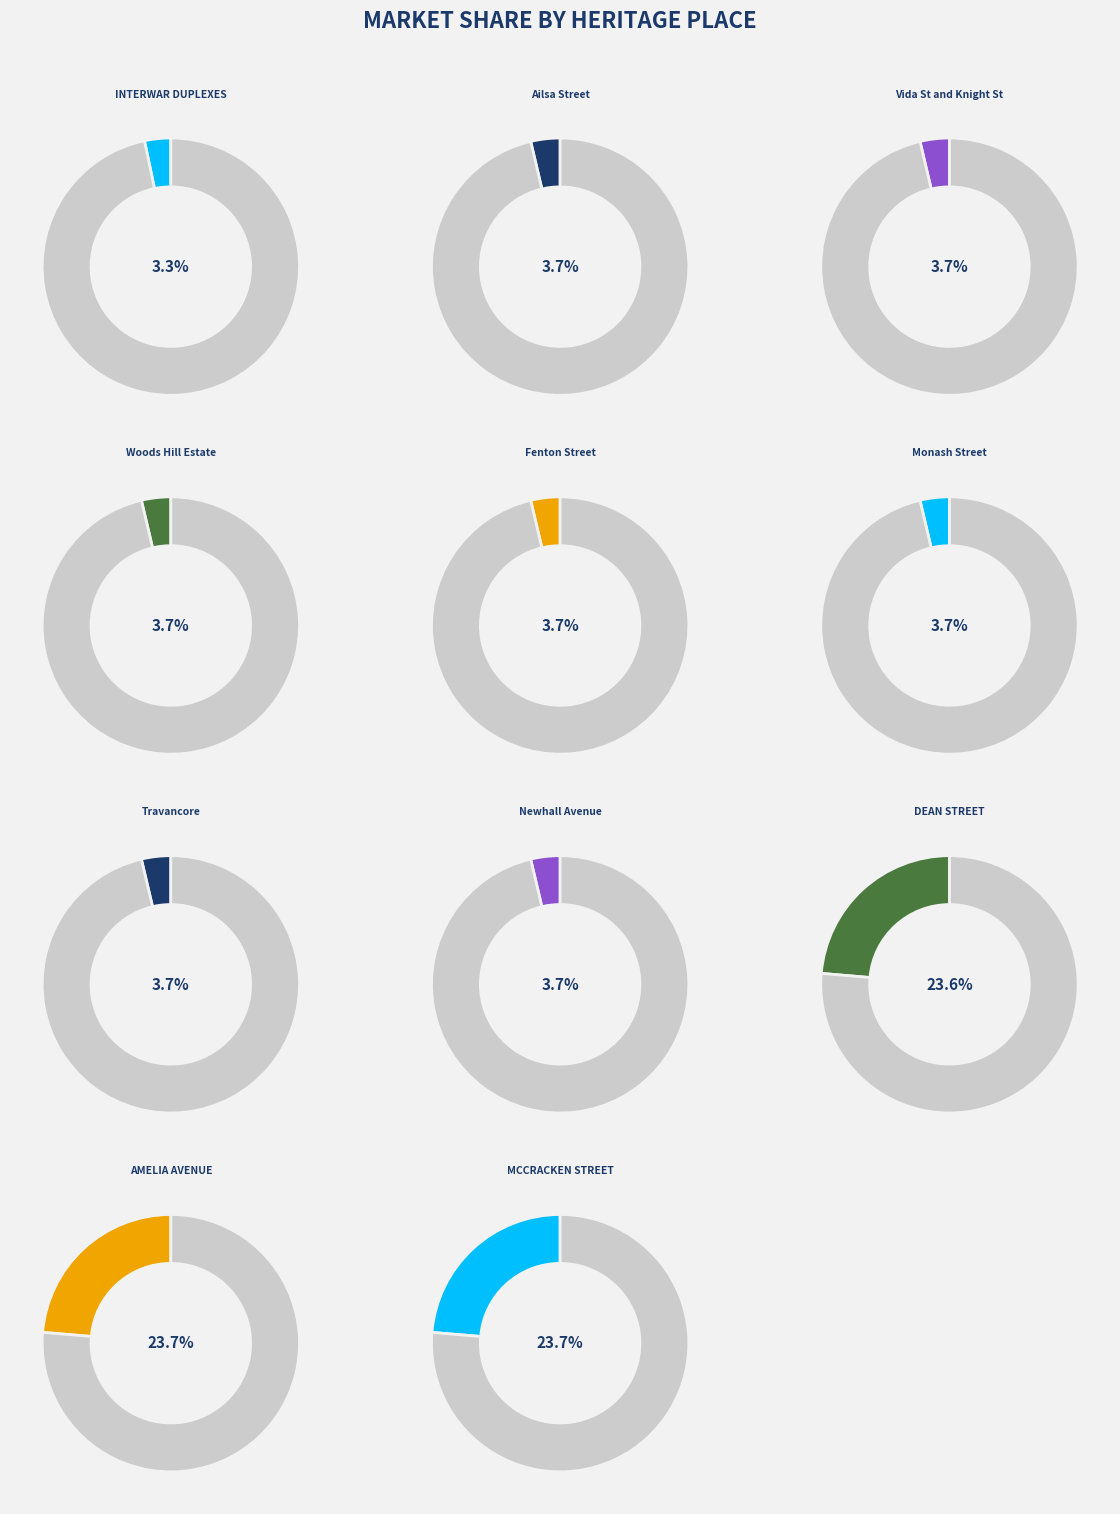

How many slices are in this pie chart?

11